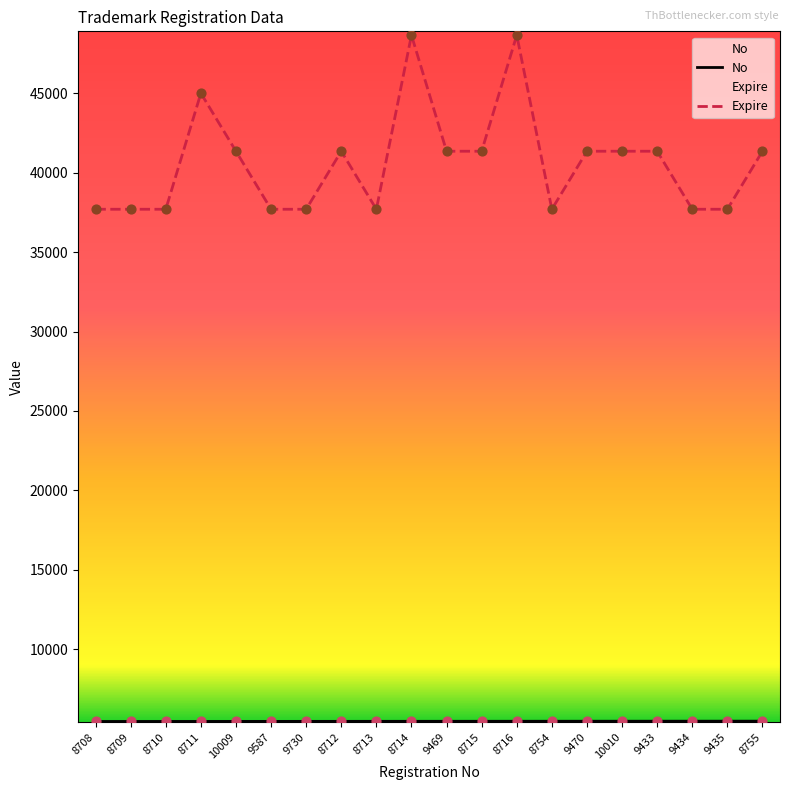

What is the total value across all series at 8714?

54117